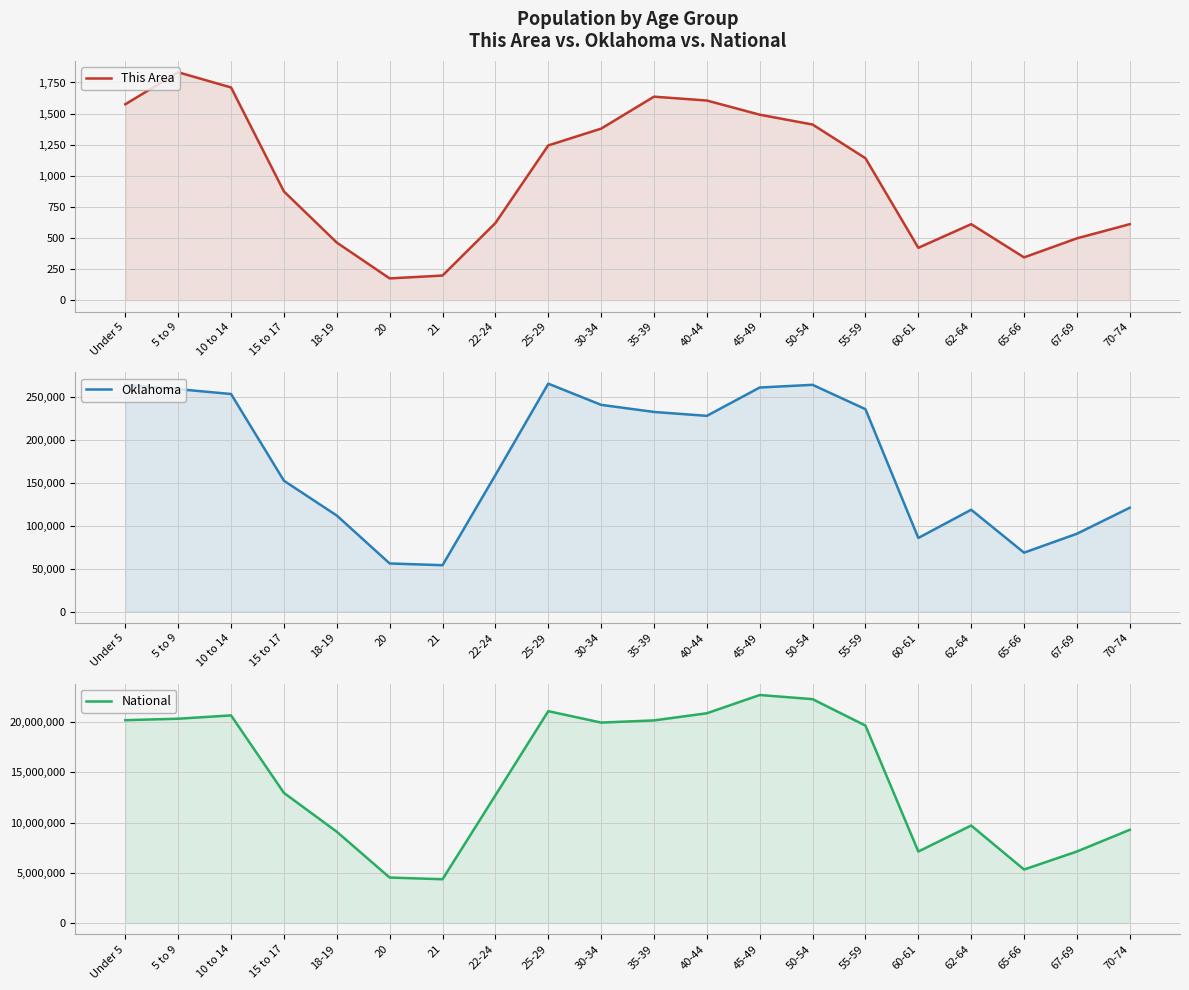

Between 20 and 40-44, which is larger?

40-44